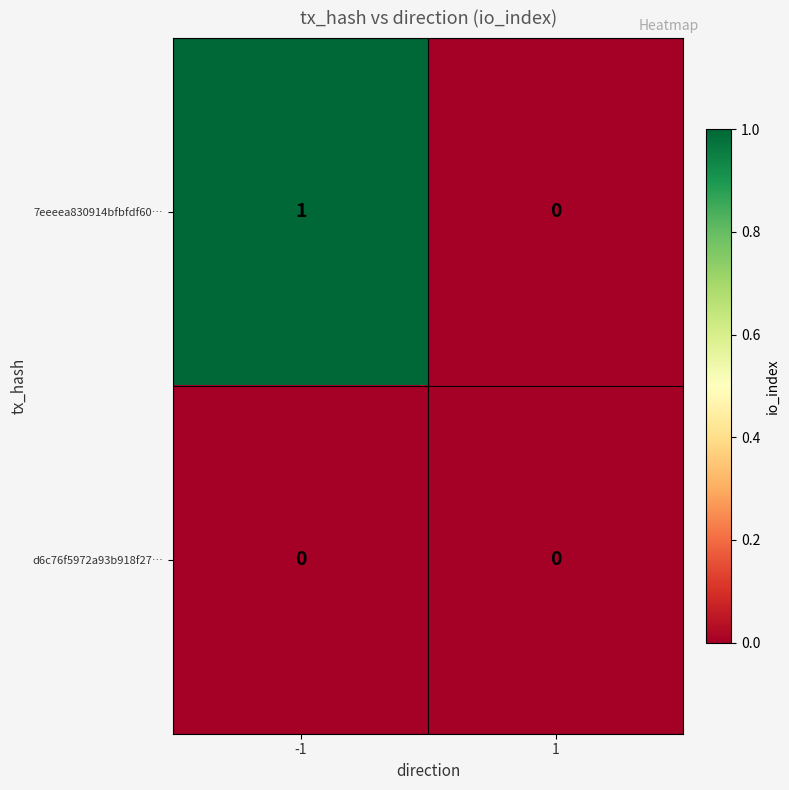

List the series in order of their peak value, highest first.

7eeeea830914bfbfdf60…, d6c76f5972a93b918f27…